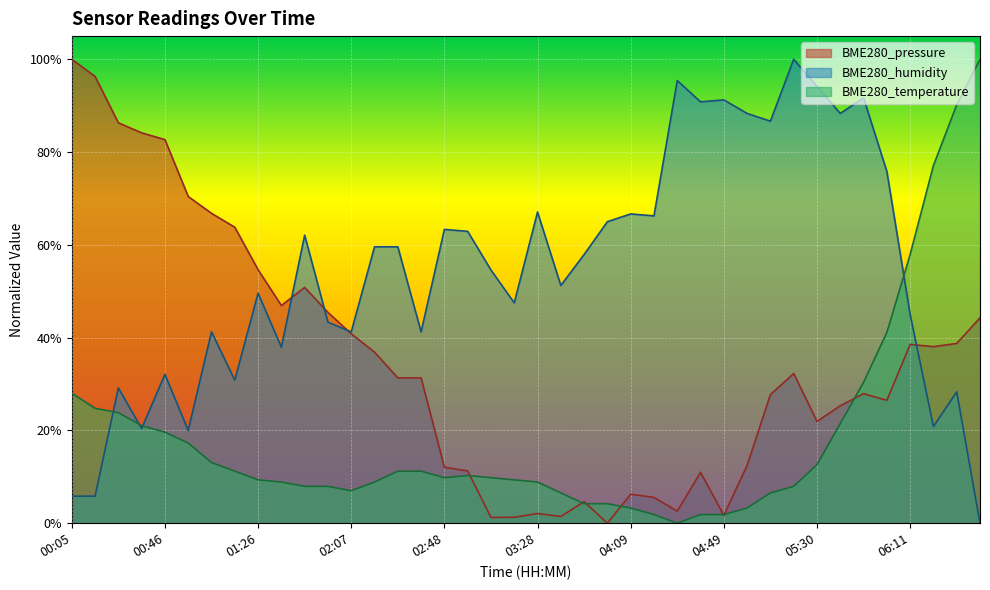

How many interior local valleys does the BME280_humidity series have?

13